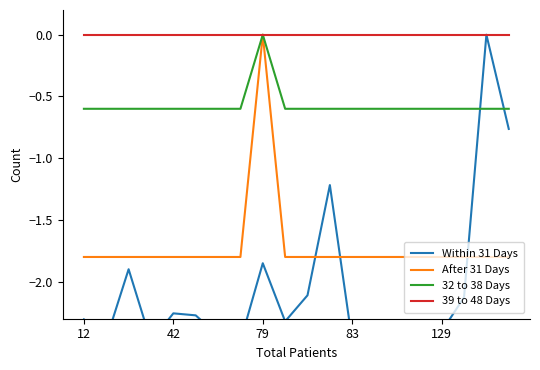

True or false: 39 to 48 Days has more than 2 points higher than both neighbors.

False